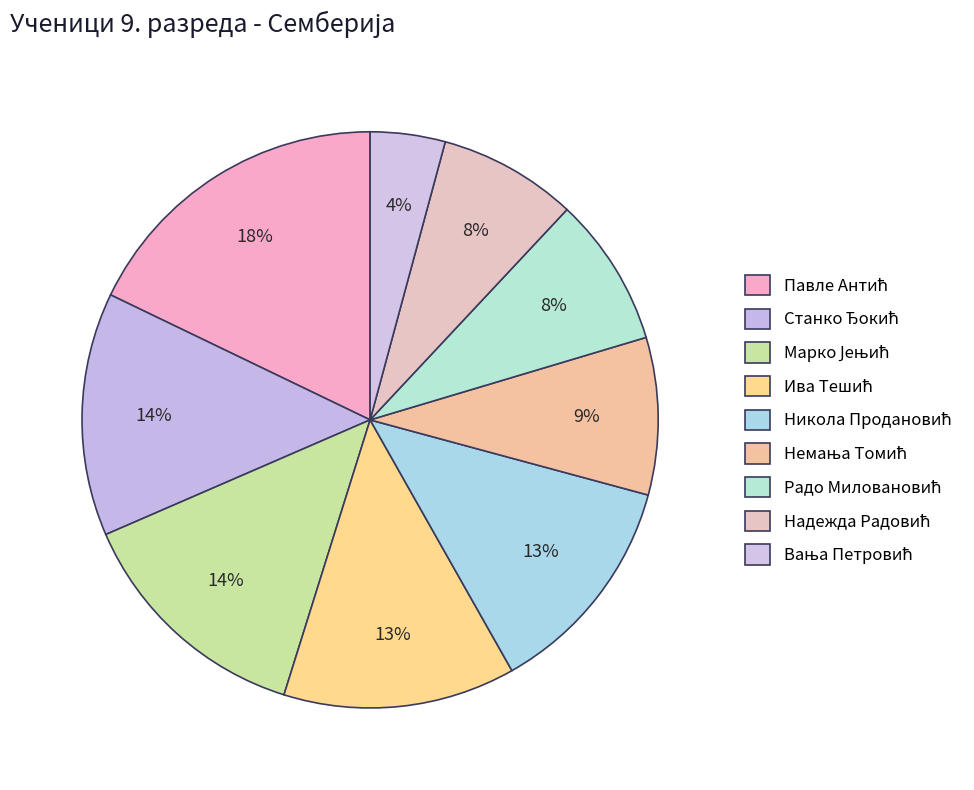

How much of the chart is everything except Радо Миловановић?

91.6%